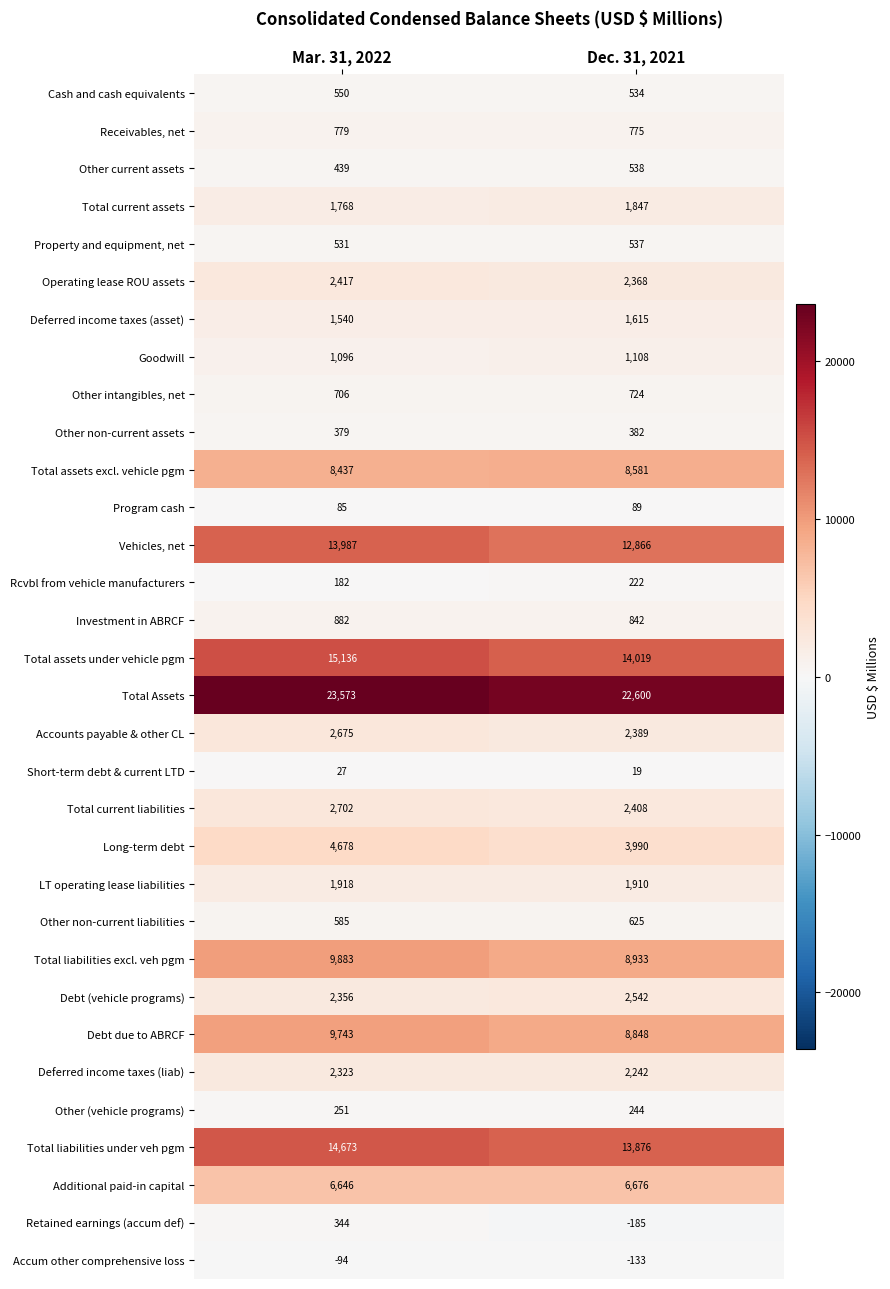

At which category is the sum across all series the highest?

Mar. 31, 2022